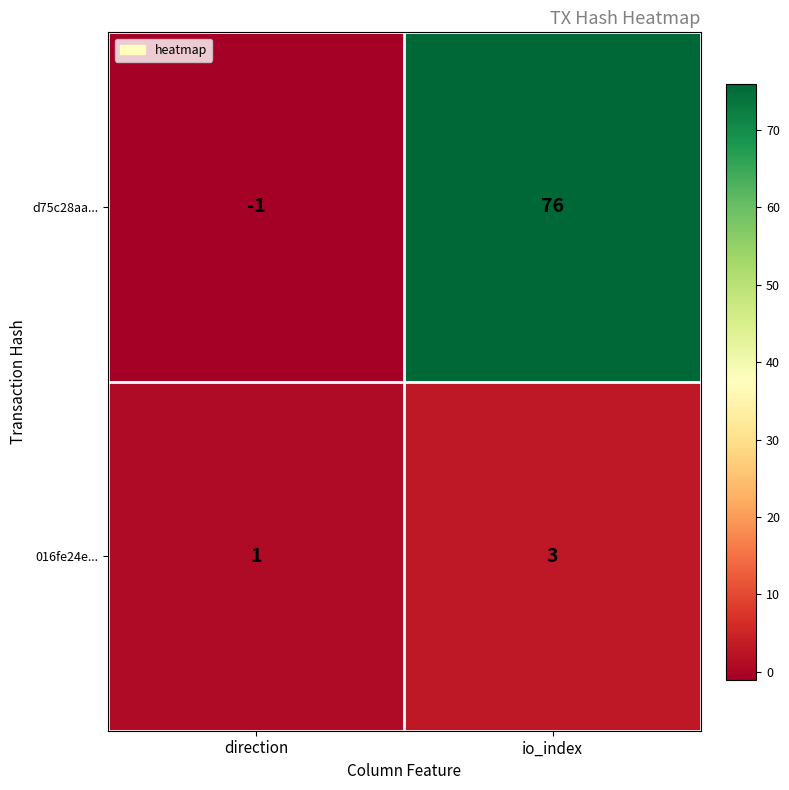

Reading left to right, transcribe all the data shown in this chart.

d75c28aa...: direction=-1	io_index=76
016fe24e...: direction=1	io_index=3